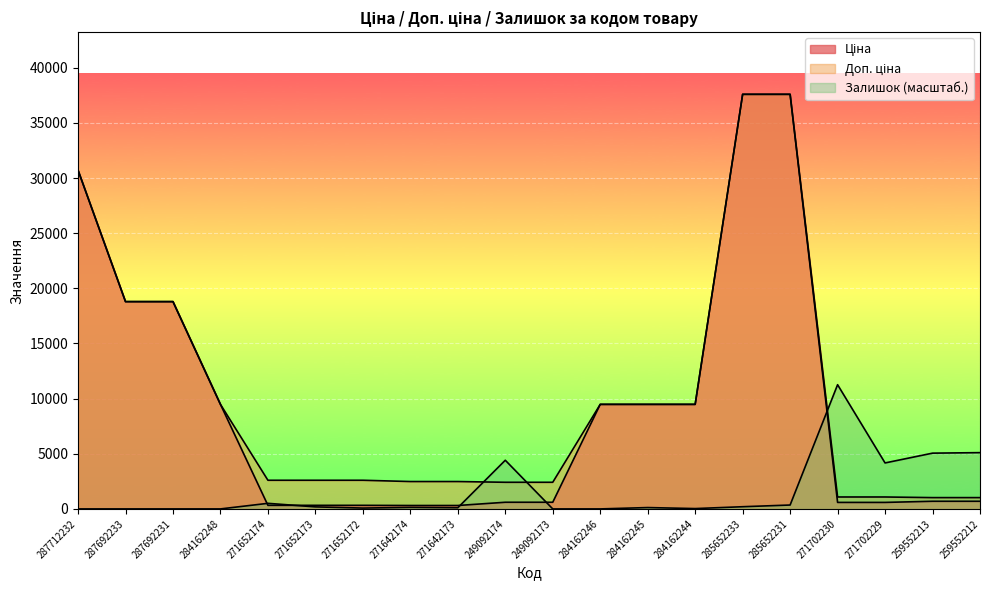

What is the average value of the Ціна series?

9339.4